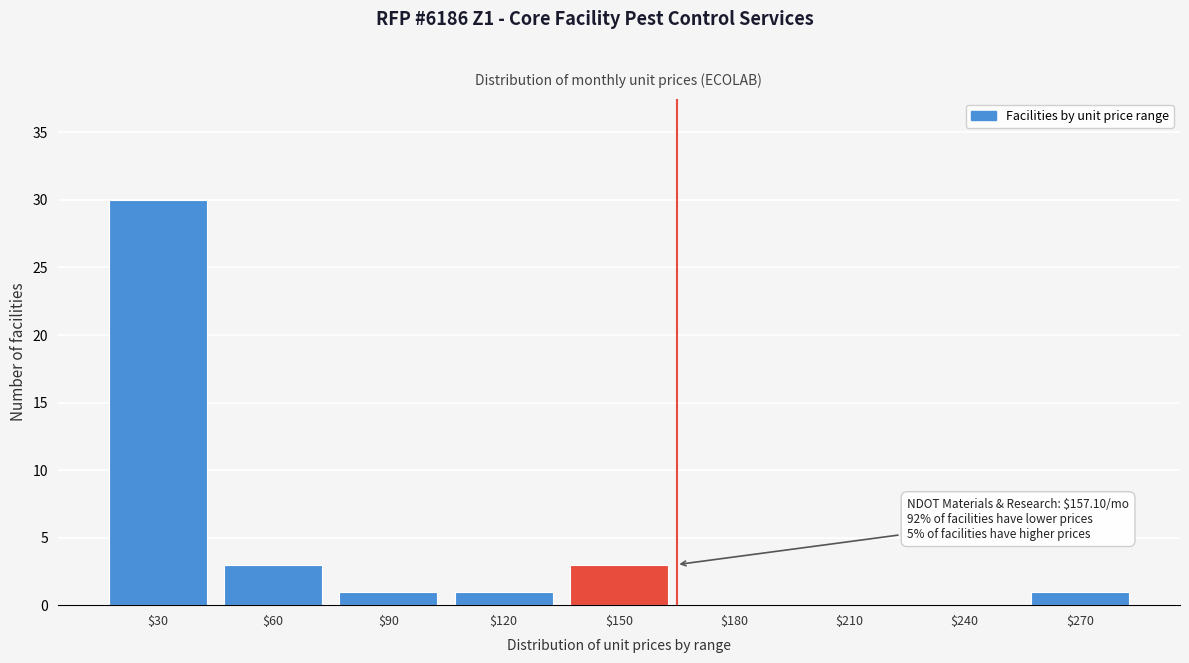

The chart shows a value of 30 at $30. True or false?

True